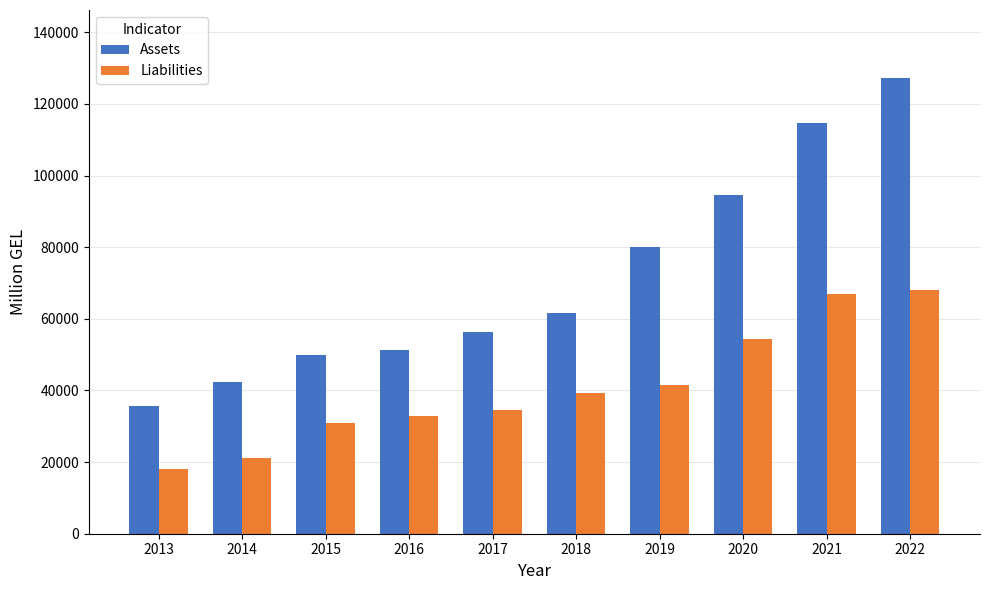

Is it true that Assets equals 127137.9 at 2022?

True